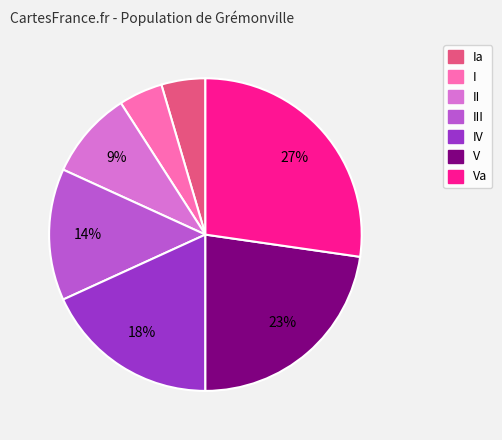

Does any single category account for the majority?

No